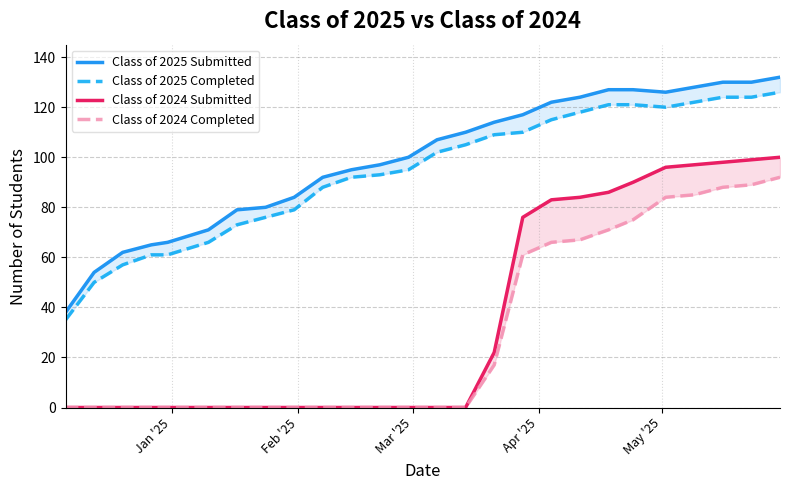

How many data points in Class of 2025 Submitted are above 107?

12